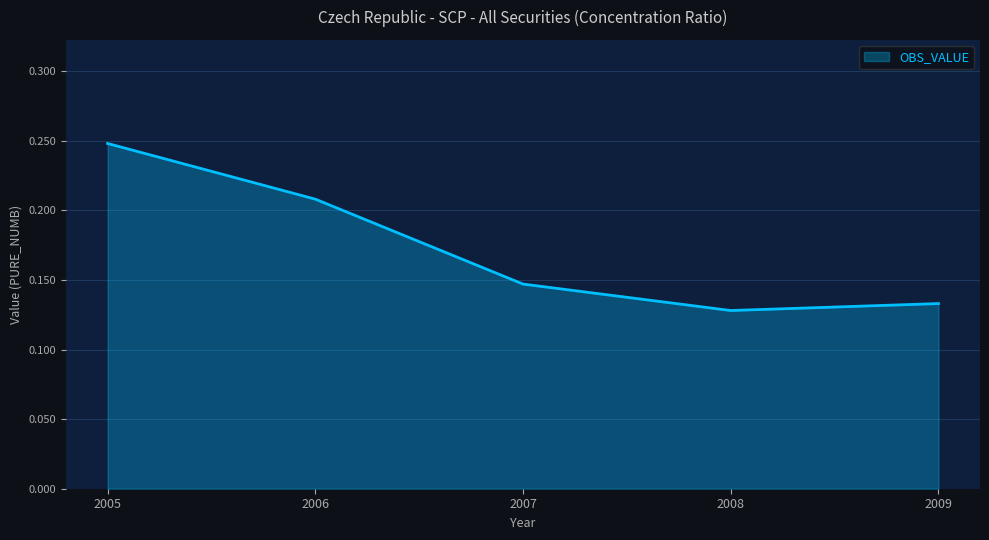

Count the values in the range 0 to 1.

5